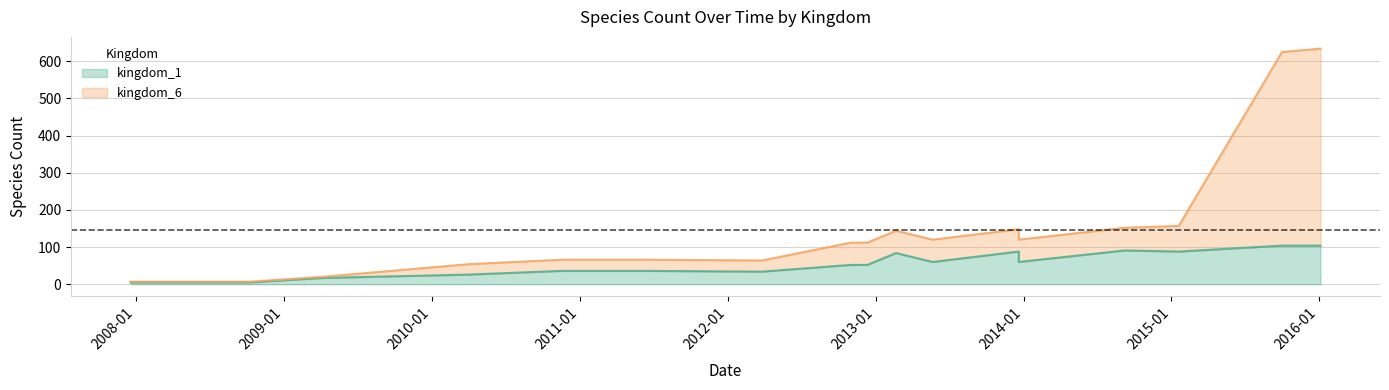

Is the value of kingdom_6 at 2015-01-19 greater than the value of kingdom_1 at 2009-04-06?

Yes